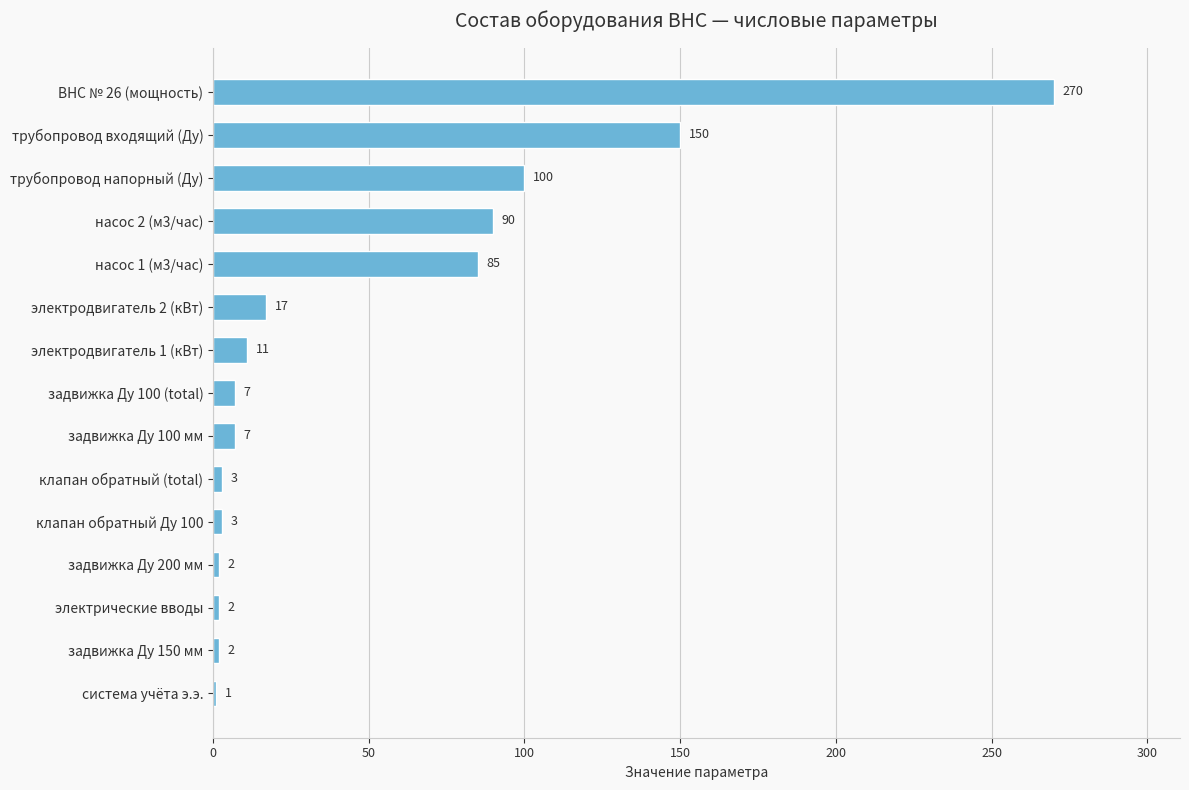

Reading bottom to top, list all the values displayed in this chart.

1	2	2	2	3	3	7	7	11	17	85	90	100	150	270